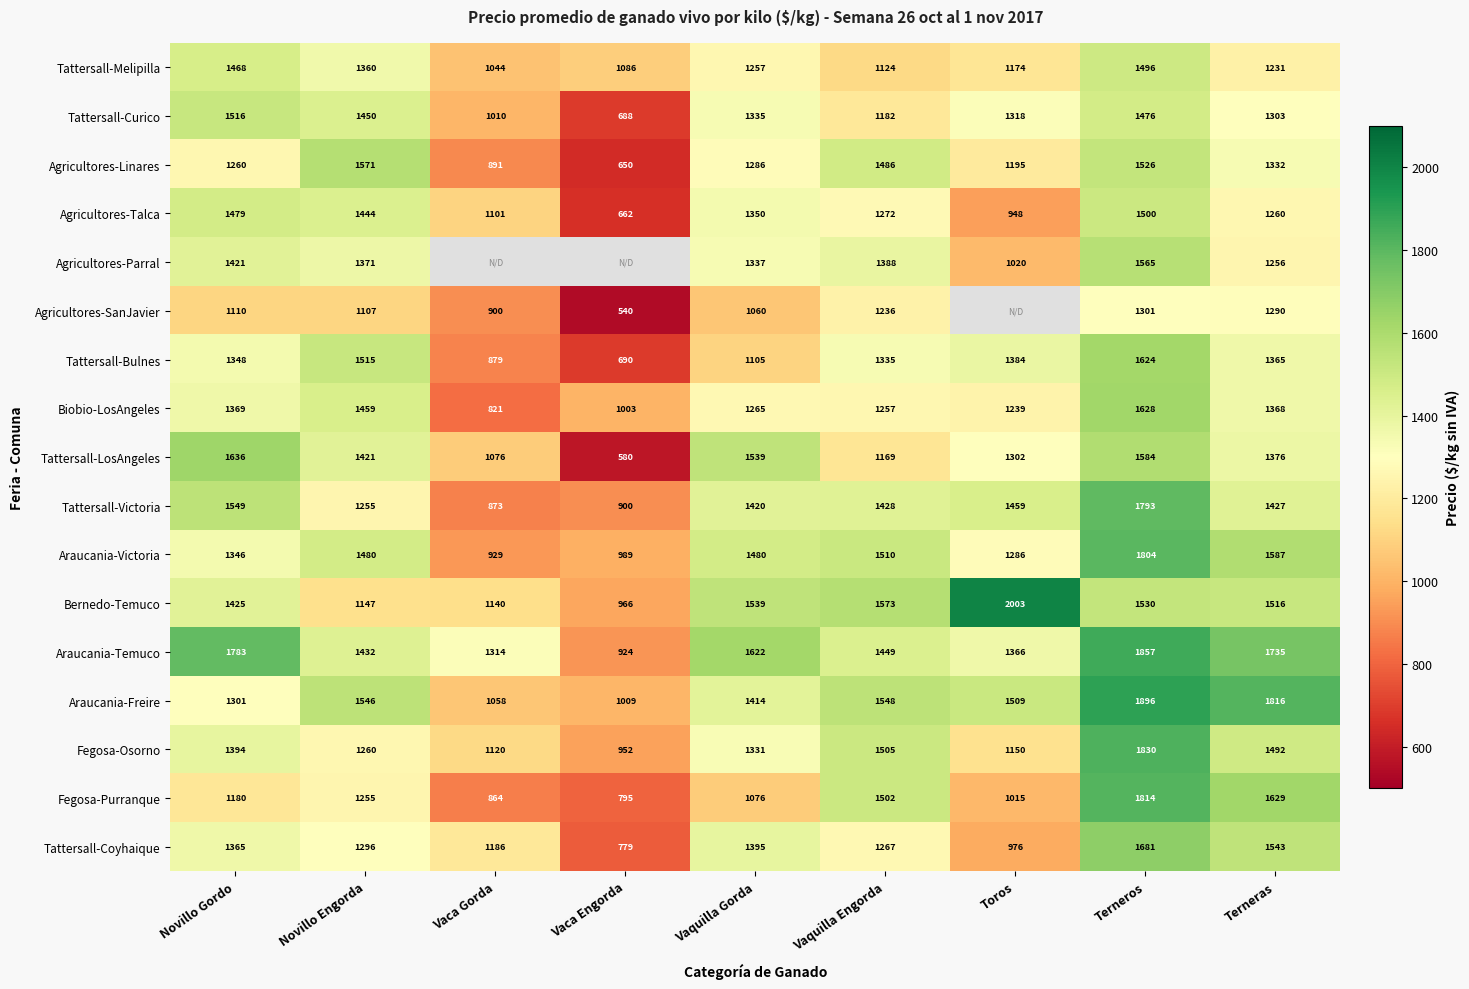

At which category is the sum across all series the highest?

Terneros